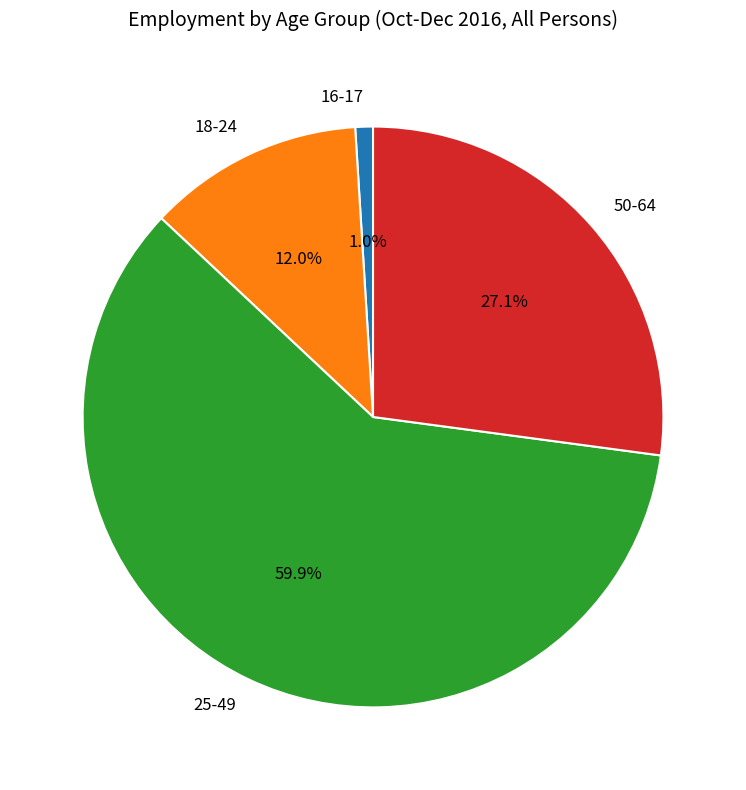

Rank the categories by value from lowest to highest.

16-17, 18-24, 50-64, 25-49